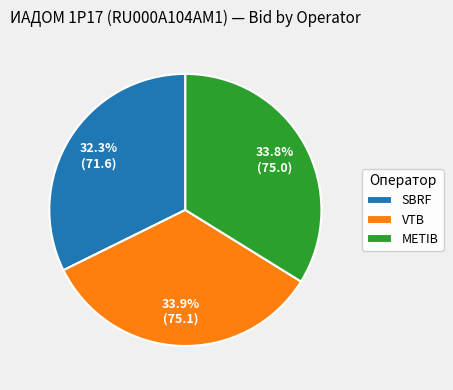

What is the ratio of the value at METIB to the value at VTB?

1.0